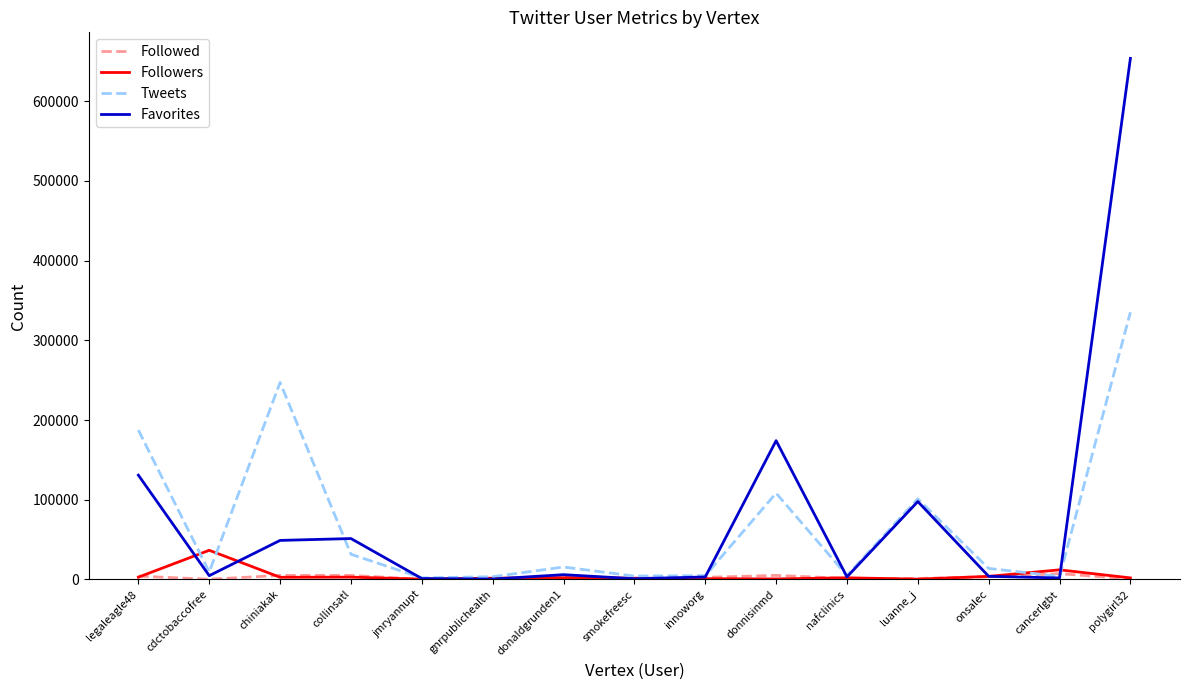

The value of Tweets at polygirl32 is 335219. True or false?

True